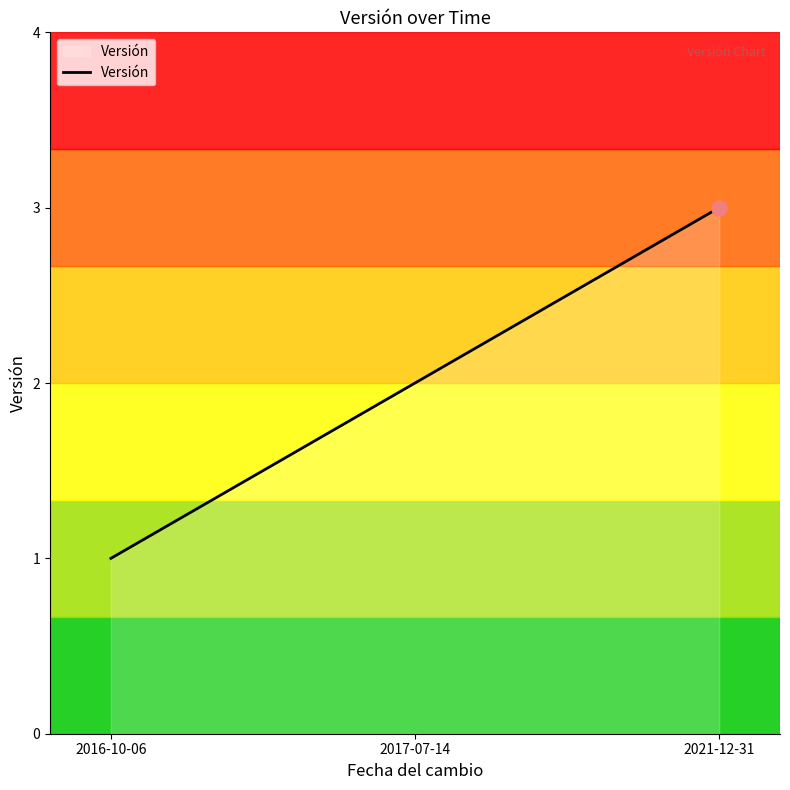

What is the ratio of the value at 2016-10-06 to the value at 2021-12-31?

0.3